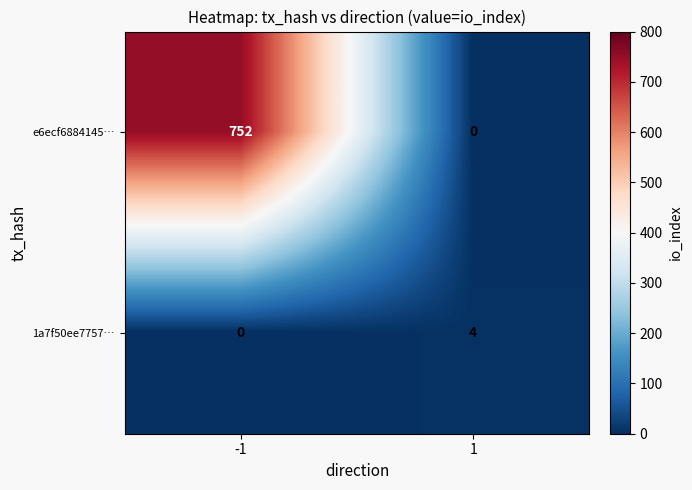

What is the sum of the e6ecf6884145… values at -1 and 1?

752